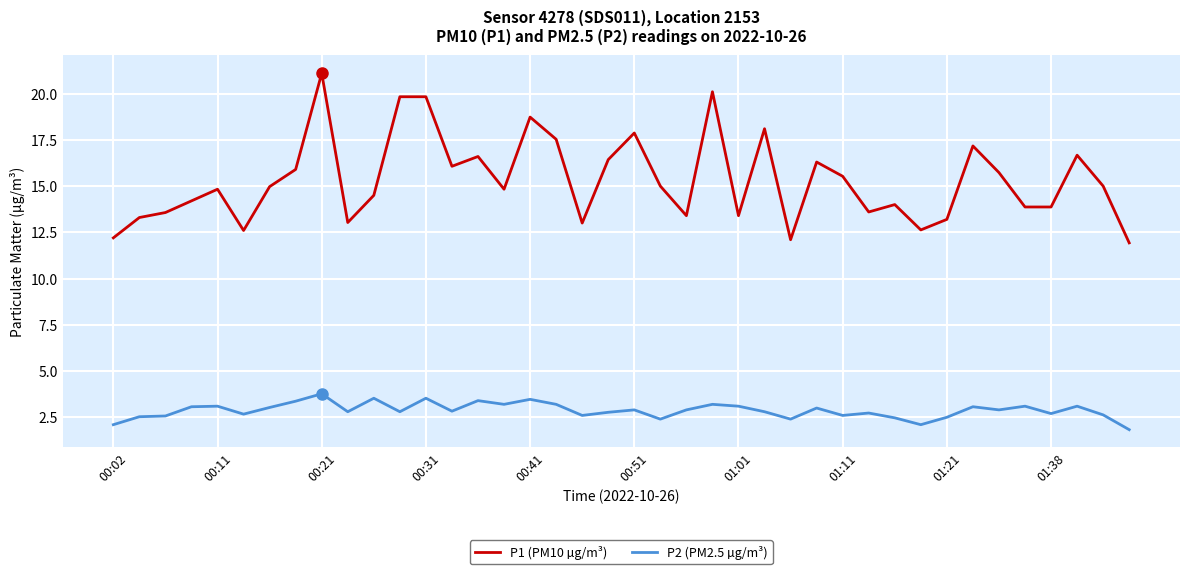

Does the chart display data point markers on the line(s)?

No